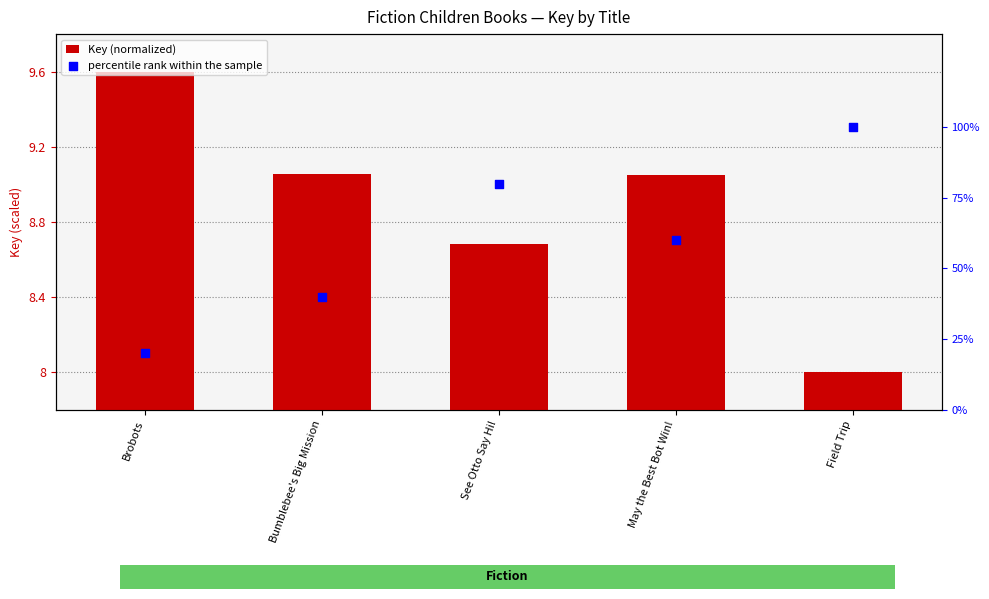

What are all the series names shown in the legend?

Key (normalized), percentile rank within the sample